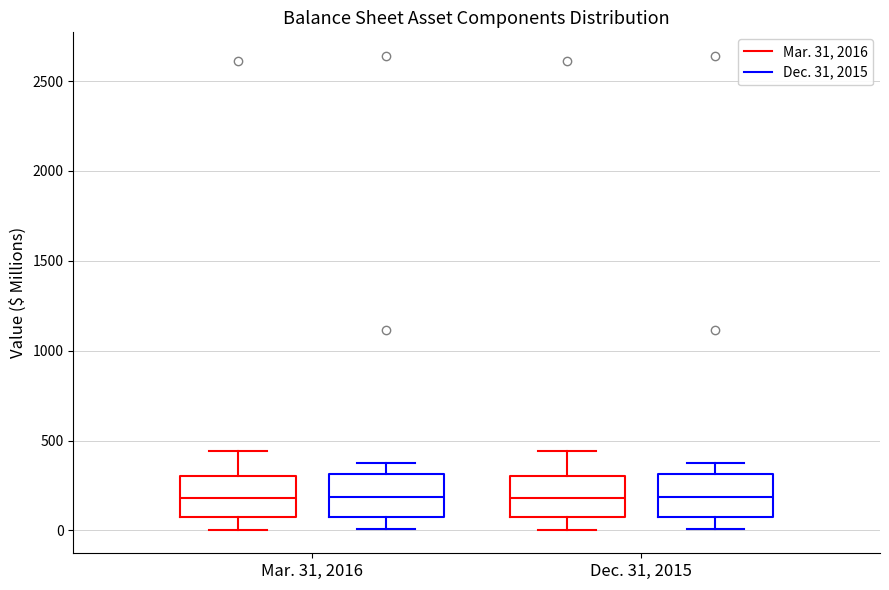

Where does the median line of the box for Mar. 31, 2016 (Mar. 31, 2016) sit on the y-axis? The values are not printed on the chart, so give them approximately, as read against the axis.

200